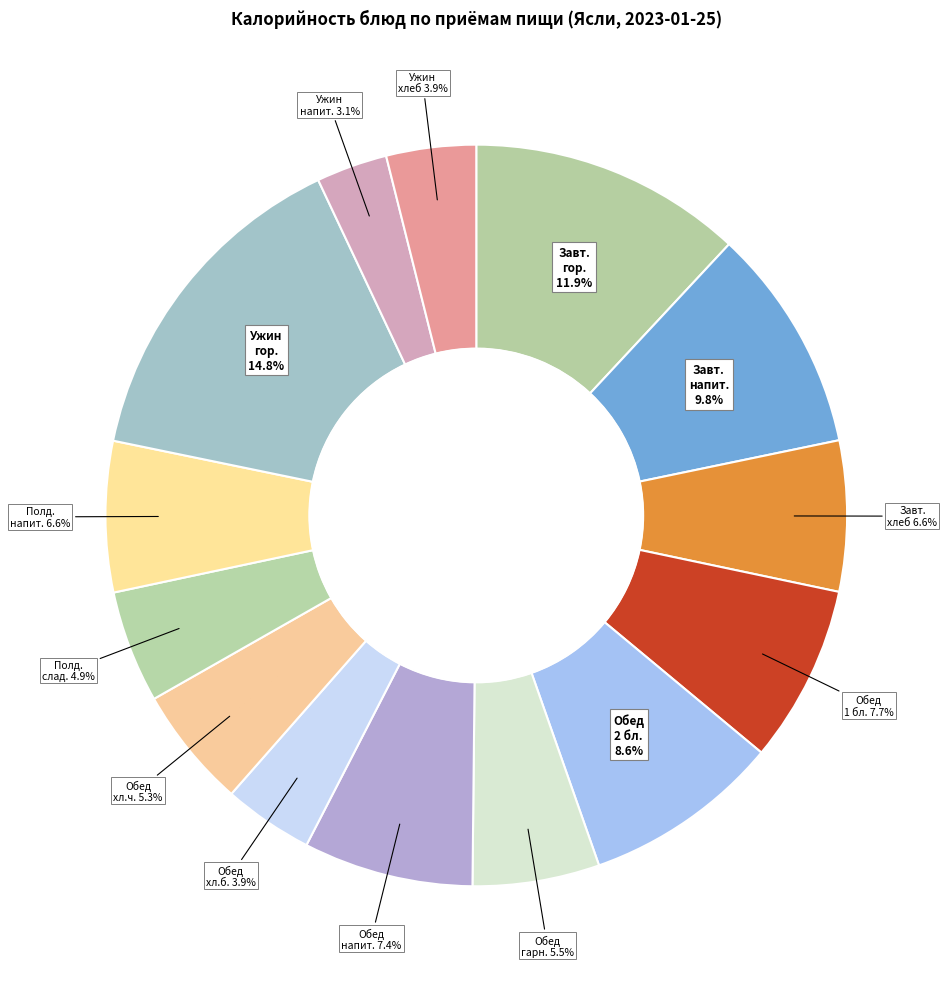

How many segments does this pie chart have?

14